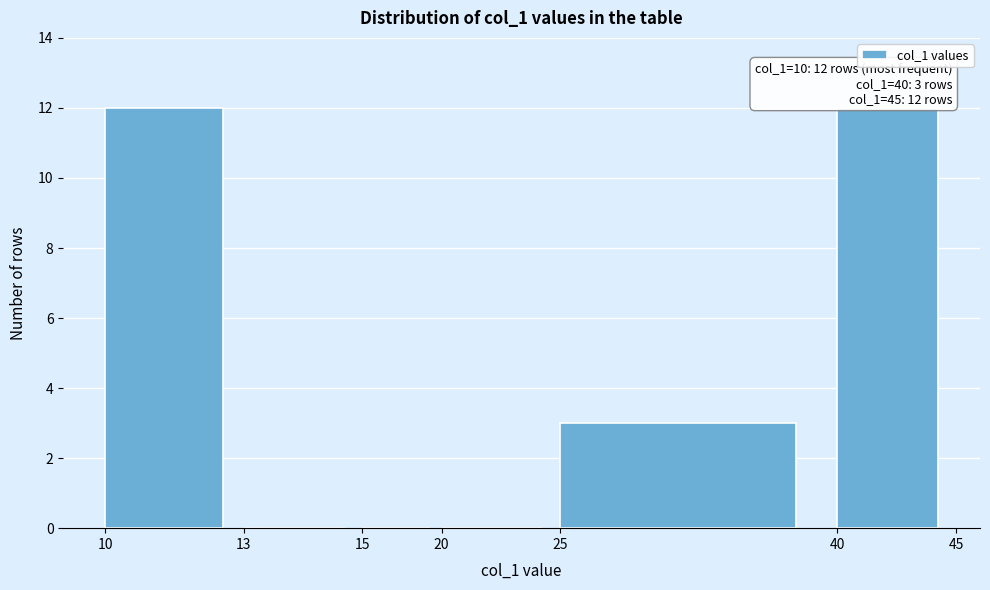

Reading left to right, transcribe all the data shown in this chart.

10=12	13=0	15=0	20=0	25=3	40=12